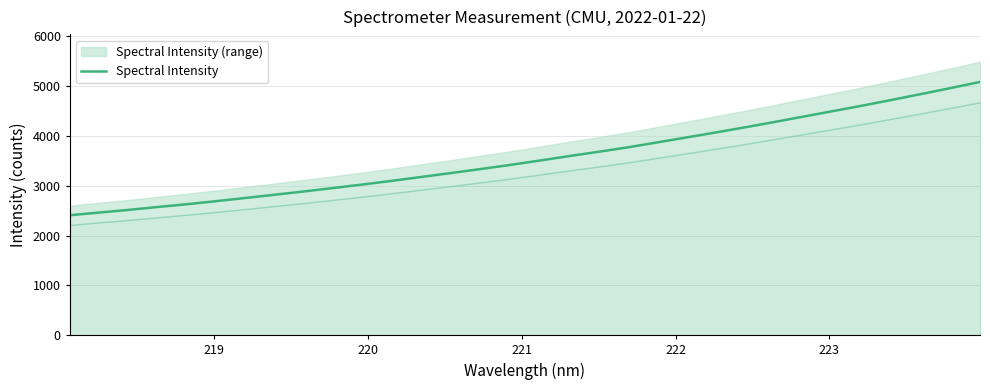

What is the lowest value of the Spectral Intensity series?

2408.1